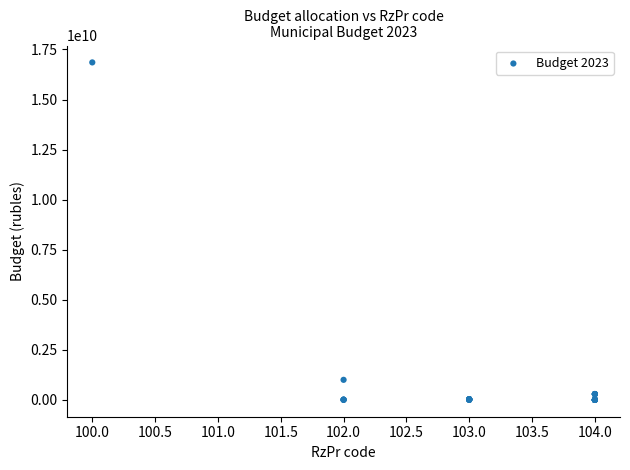

What Y value in the scatter plot is closest to 8427719874?

1000385825.0